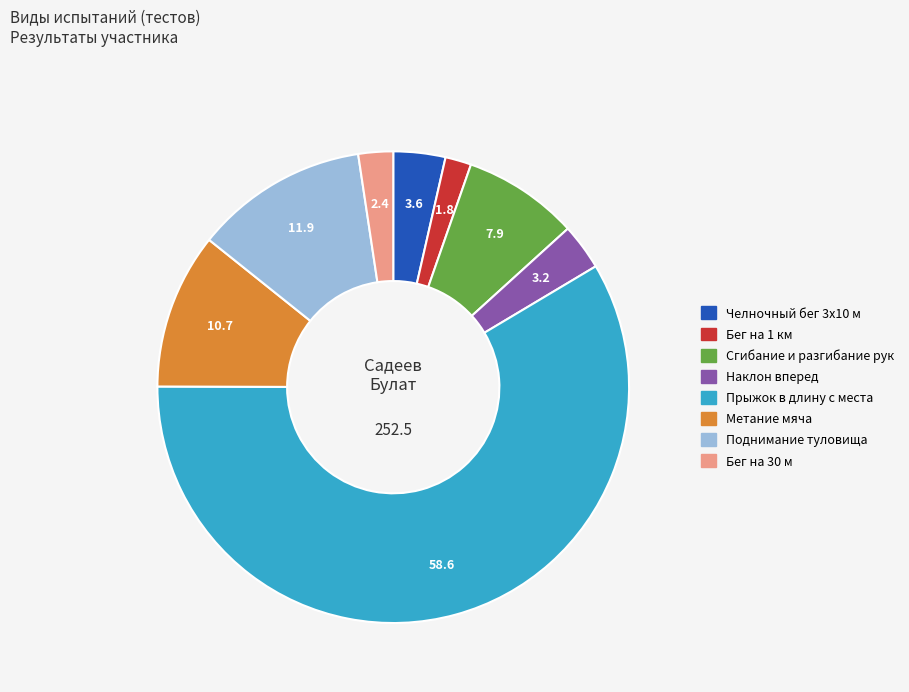

Which slice is the smallest?

Бег на 1 км